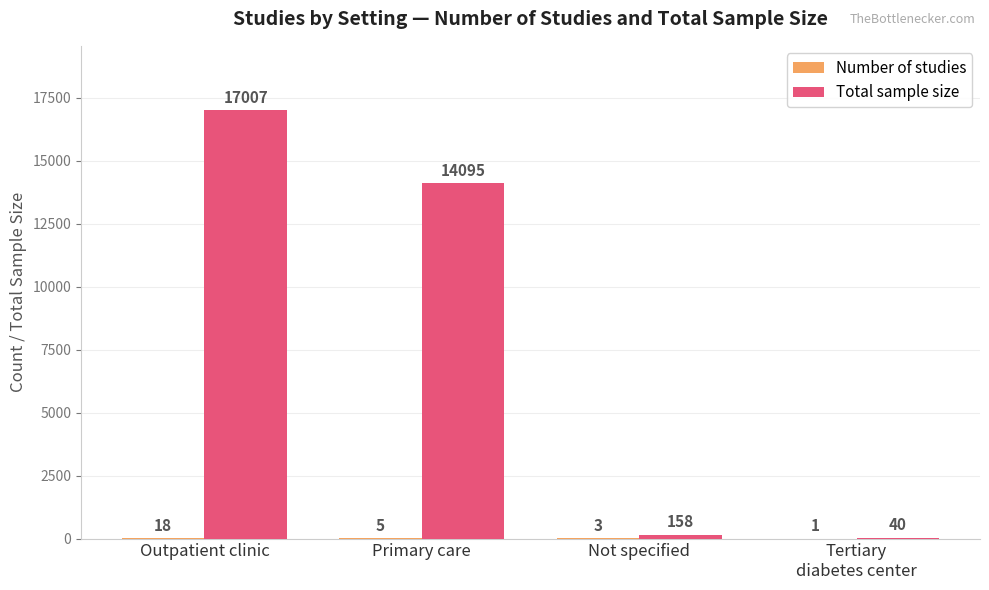

What is the sum of all Total sample size values?

31300